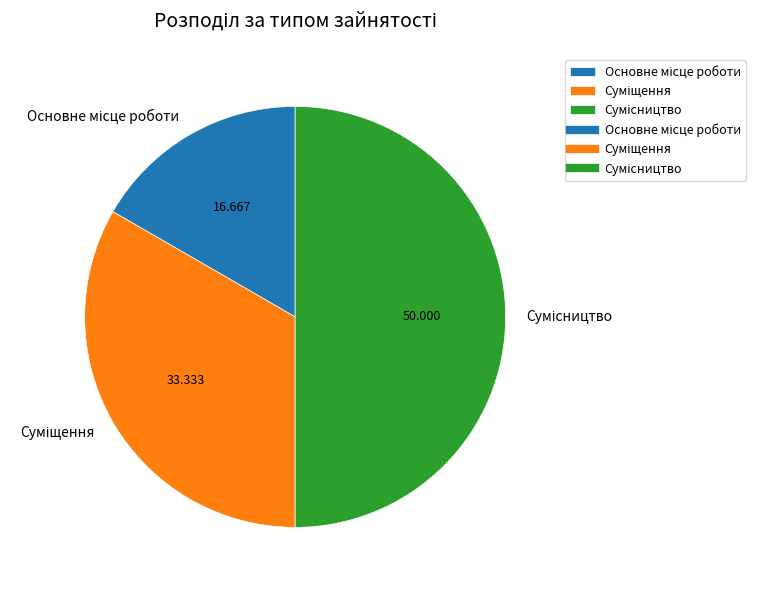

How many slices are in this pie chart?

3